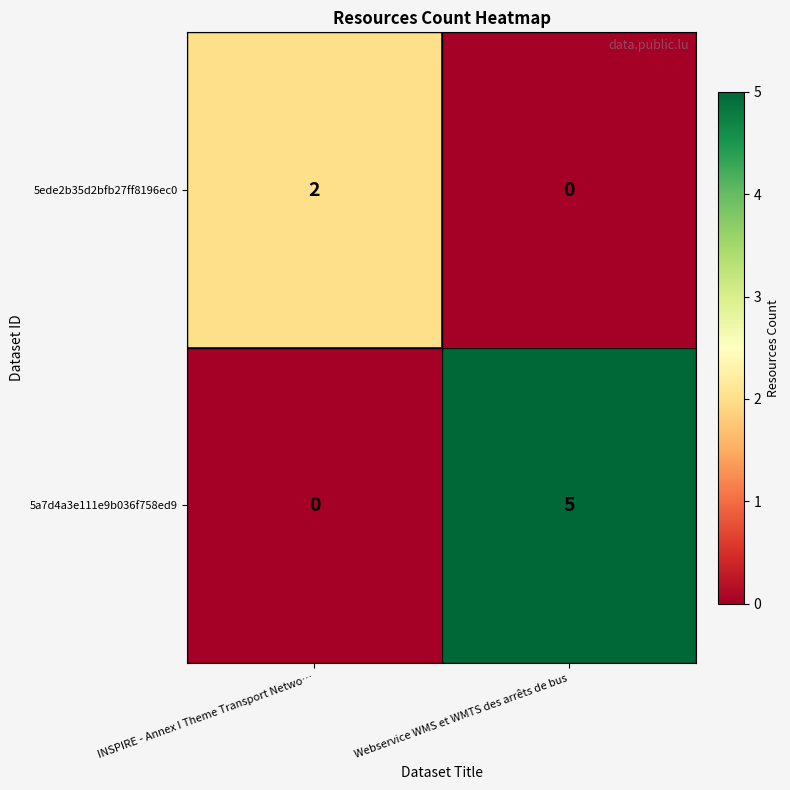

The value of 5ede2b35d2bfb27ff8196ec0 at Webservice WMS et WMTS des arrêts de bus is -1. True or false?

False